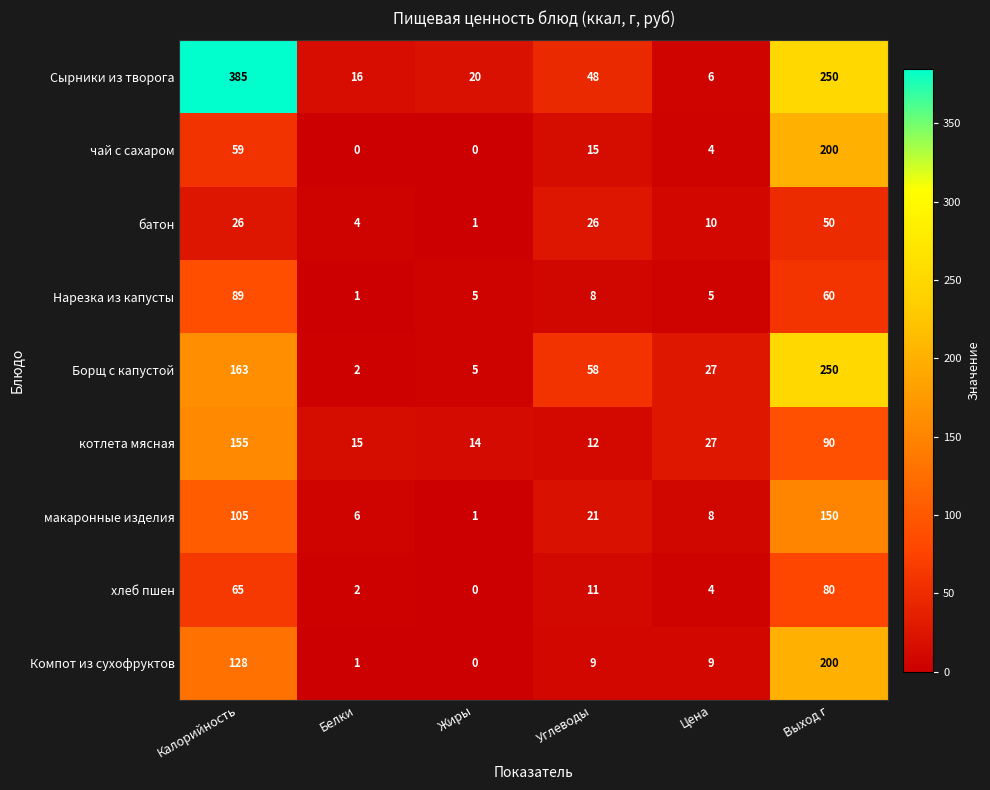

What is the difference between the макаронные изделия values at Жиры and Углеводы?

20